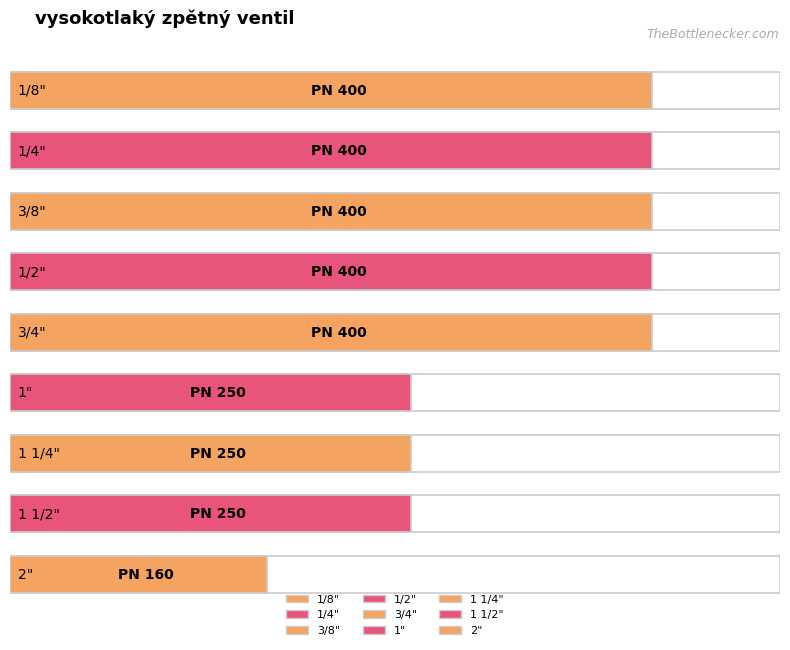

Where is the data nearest to the value 280?

1"